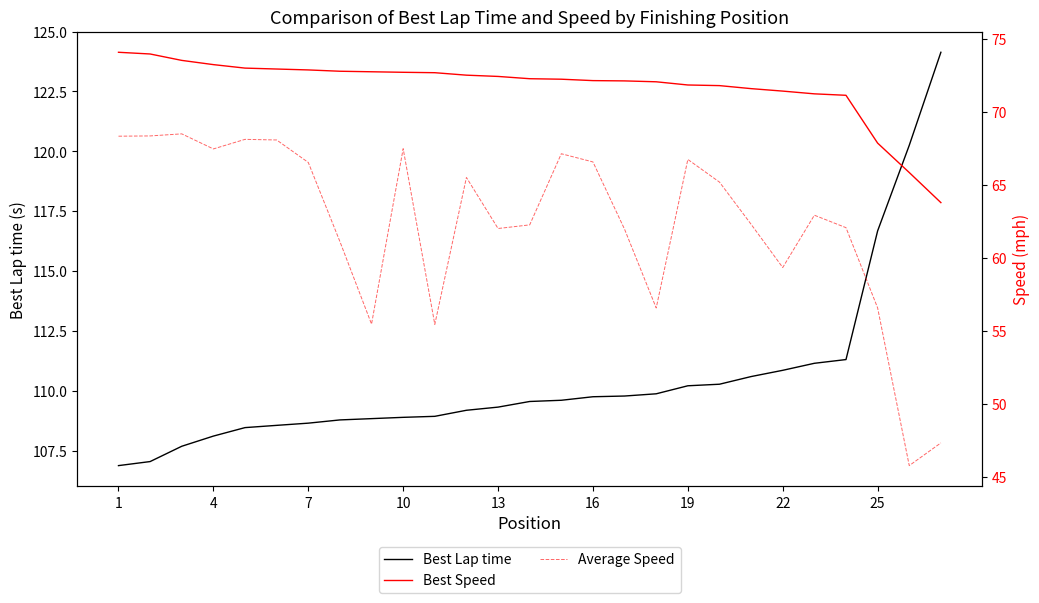

What is the greatest value displayed?

124.1